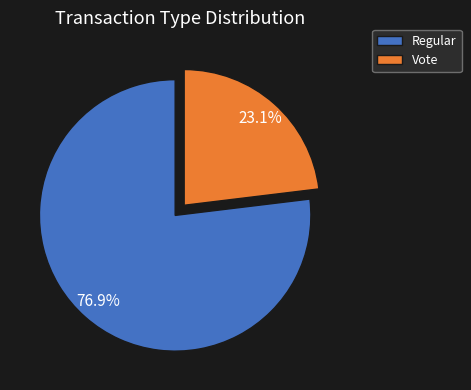

To the nearest percent, what is the difference between the Regular and Vote slice percentages?

54%